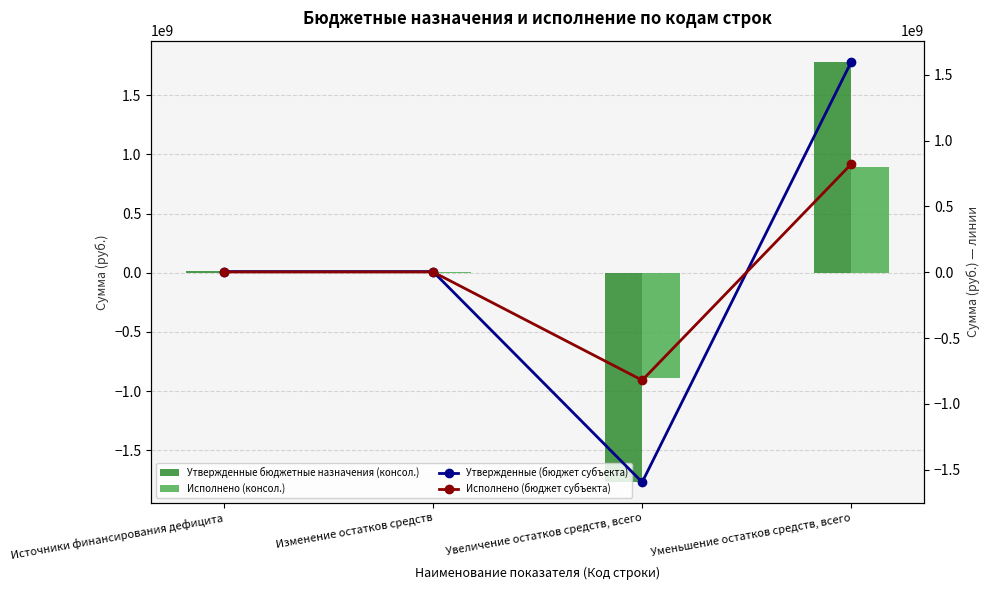

What position from the right is Изменение остатков средств?

3